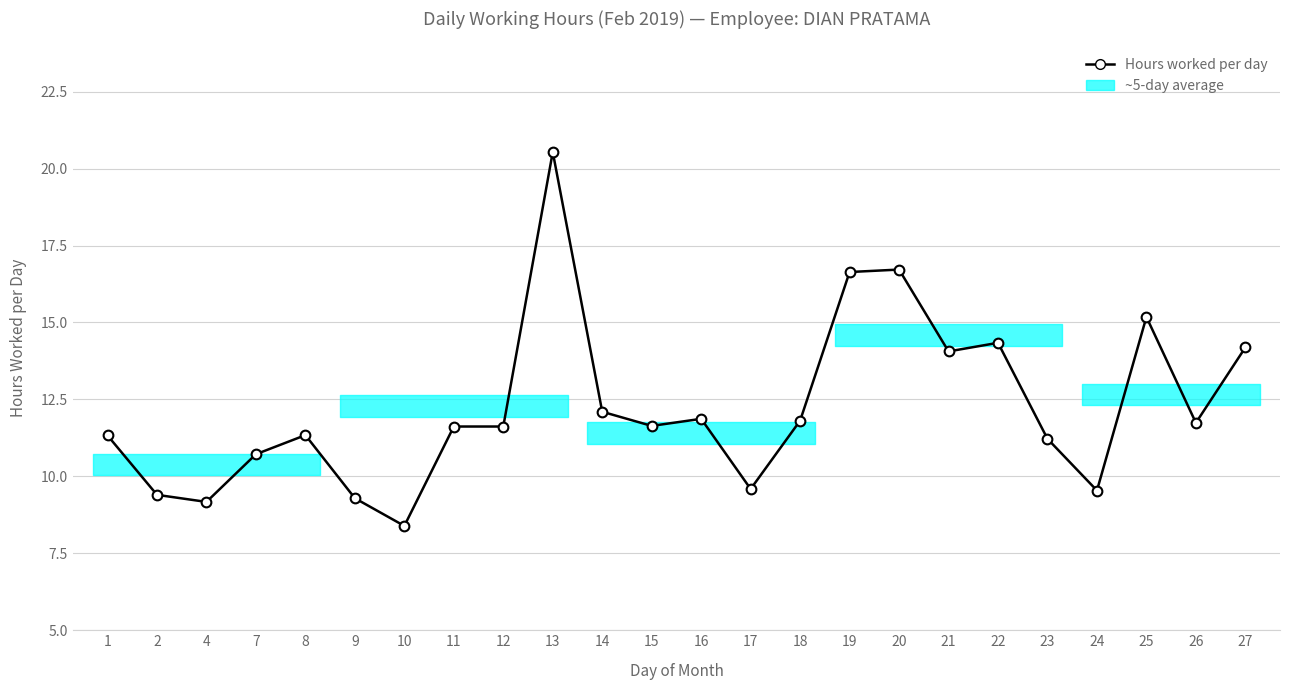

The value at 25 is 5.0. True or false?

False